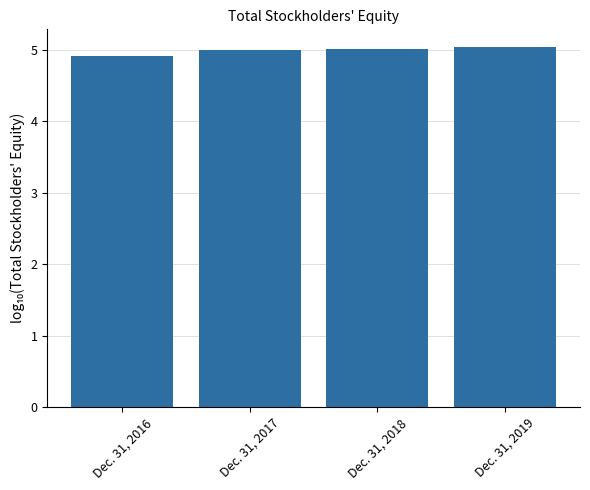

How many categories are shown in the chart?

4